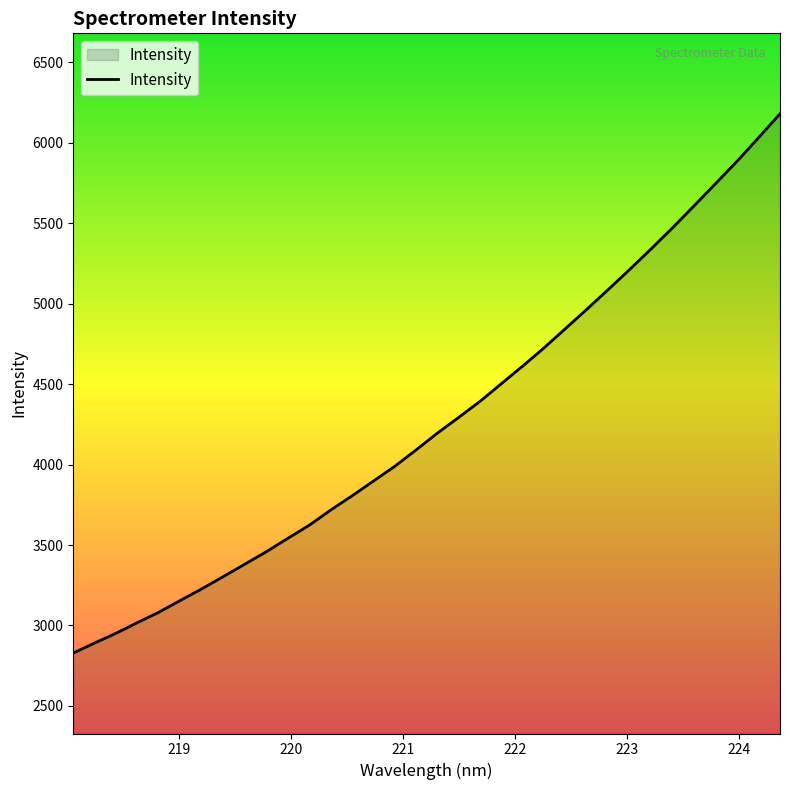

What is the maximum value shown in the chart?

6181.2